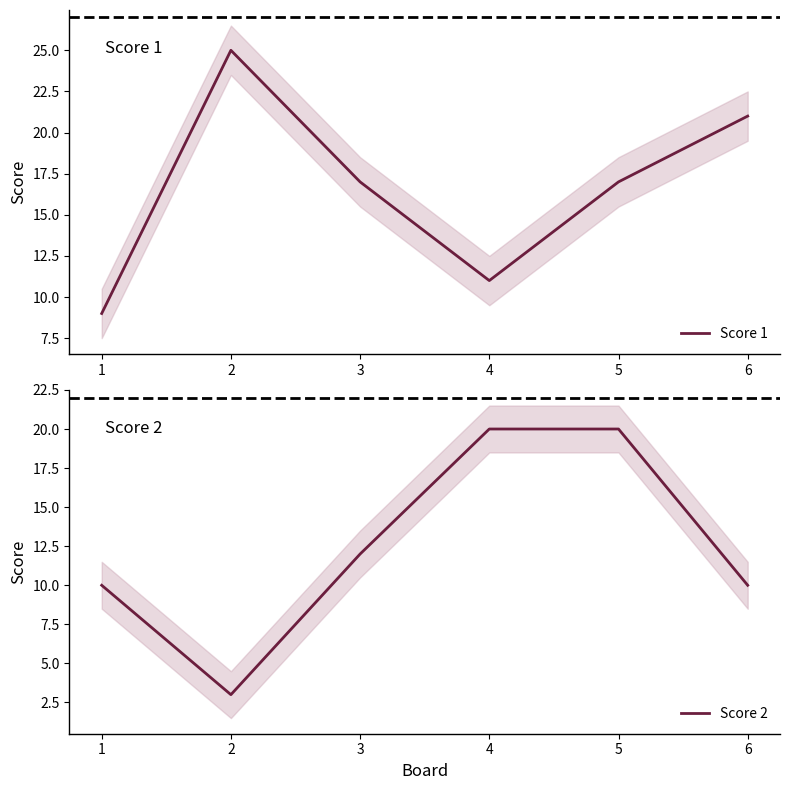

Rank the categories by Score 2 value from highest to lowest.

4, 5, 3, 1, 6, 2